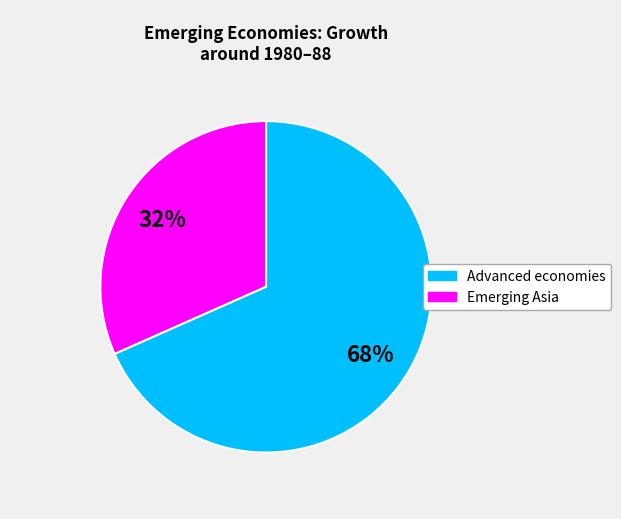

Is there a majority slice in this chart?

Yes